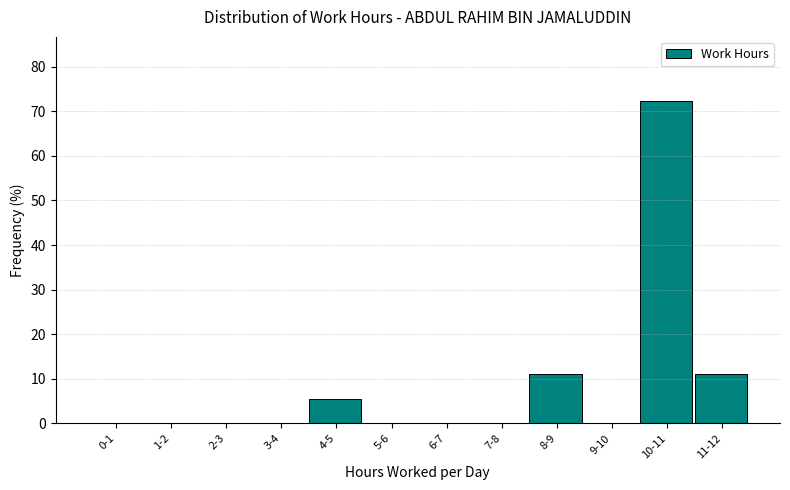

Reading right to left, list all the values displayed in this chart.

11-12=11.1	10-11=72.2	9-10=0.0	8-9=11.1	7-8=0.0	6-7=0.0	5-6=0.0	4-5=5.6	3-4=0.0	2-3=0.0	1-2=0.0	0-1=0.0